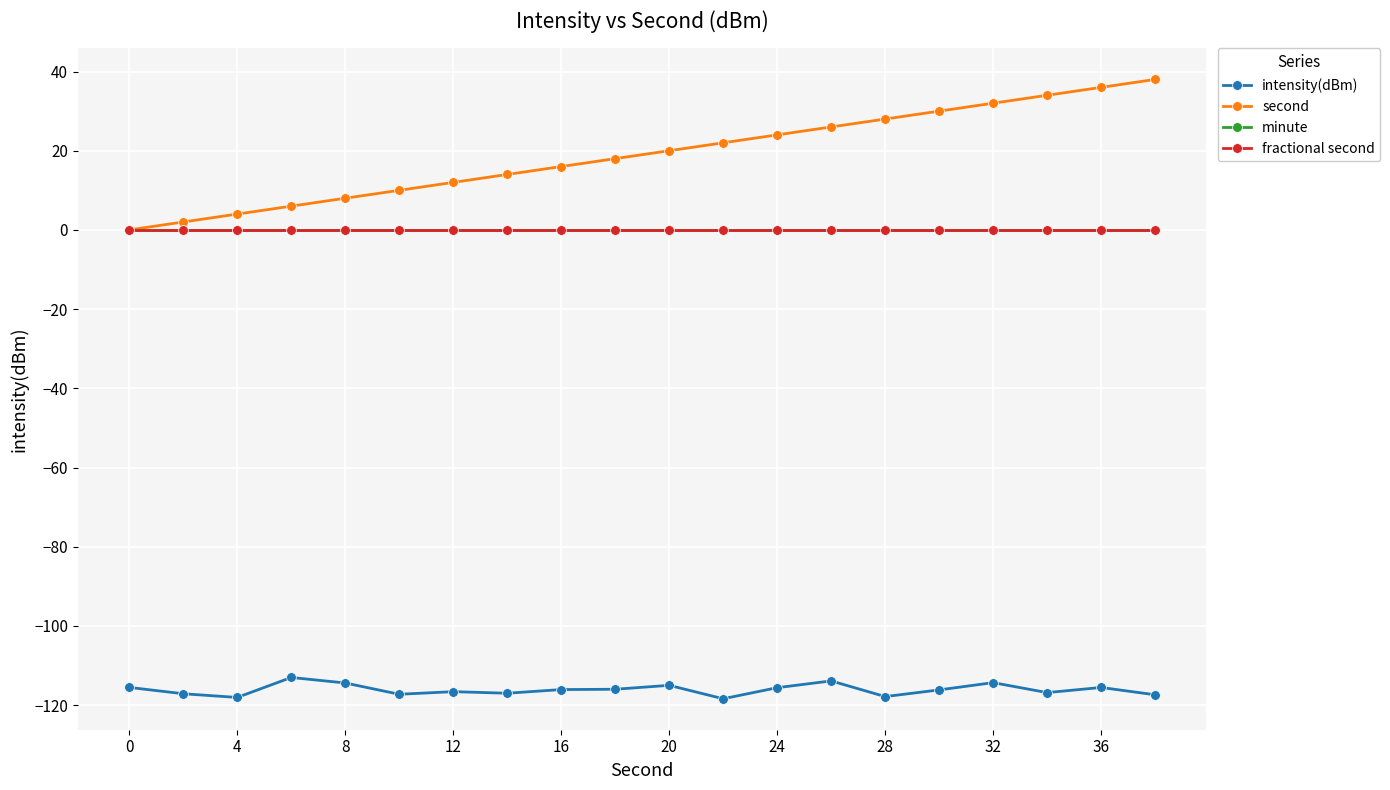

Which series has the largest total across all categories?

second